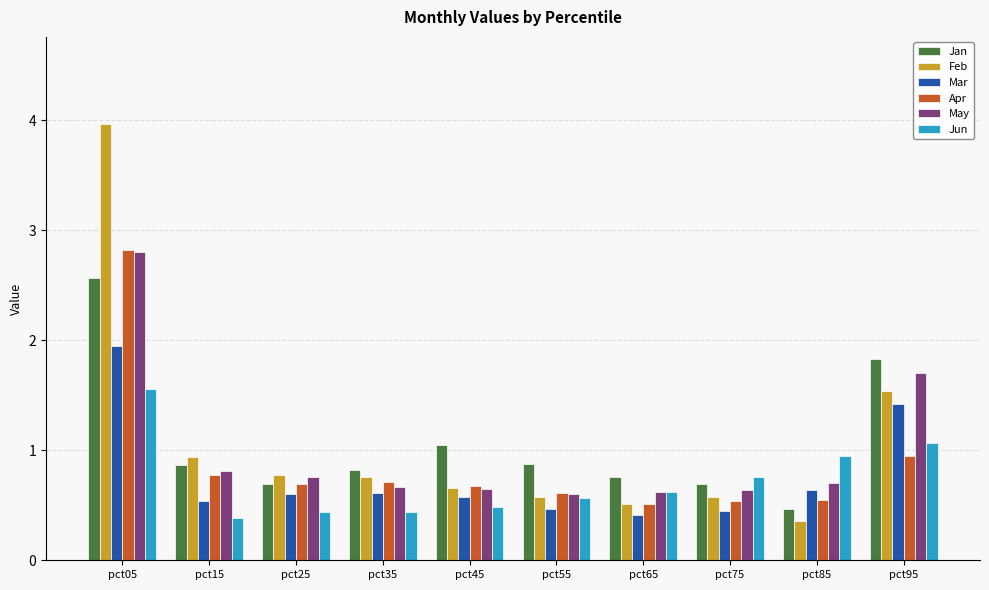

What is the sum of the May values at pct45 and pct15?

1.5